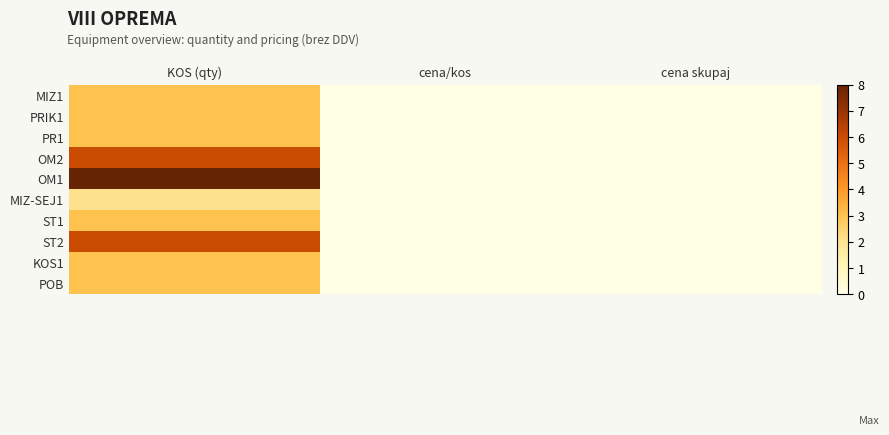

Reading left to right, transcribe all the data shown in this chart.

MIZ1: KOS (qty)=3	cena/kos=0	cena skupaj=0
PRIK1: KOS (qty)=3	cena/kos=0	cena skupaj=0
PR1: KOS (qty)=3	cena/kos=0	cena skupaj=0
OM2: KOS (qty)=6	cena/kos=0	cena skupaj=0
OM1: KOS (qty)=8	cena/kos=0	cena skupaj=0
MIZ-SEJ1: KOS (qty)=2	cena/kos=0	cena skupaj=0
ST1: KOS (qty)=3	cena/kos=0	cena skupaj=0
ST2: KOS (qty)=6	cena/kos=0	cena skupaj=0
KOS1: KOS (qty)=3	cena/kos=0	cena skupaj=0
POB: KOS (qty)=3	cena/kos=0	cena skupaj=0